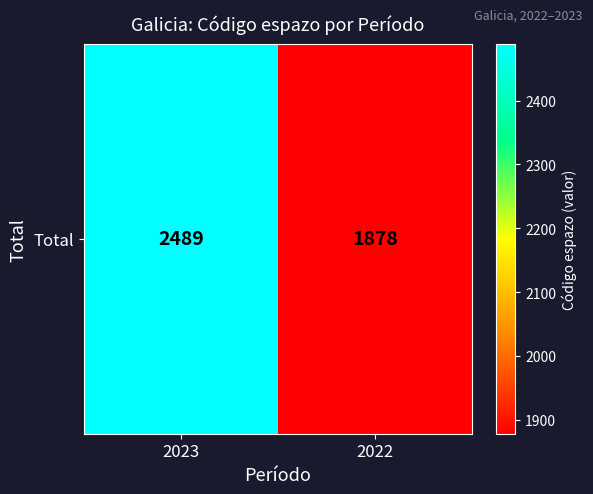

What is the change in value from 2023 to 2022?

-611